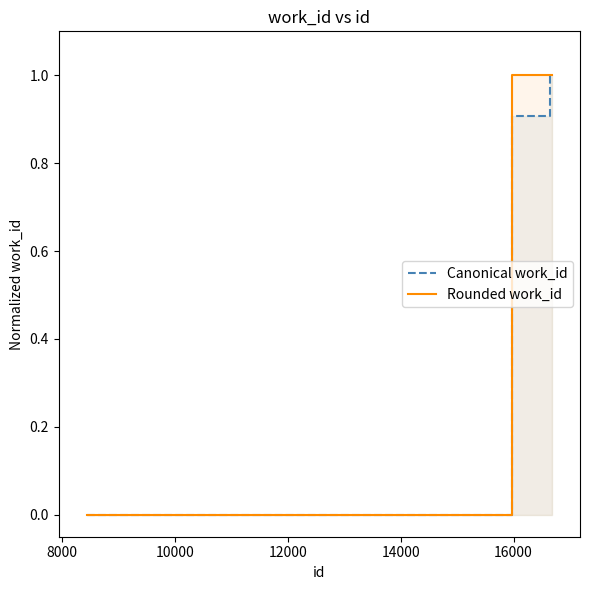

What is the greatest value displayed?

1.0